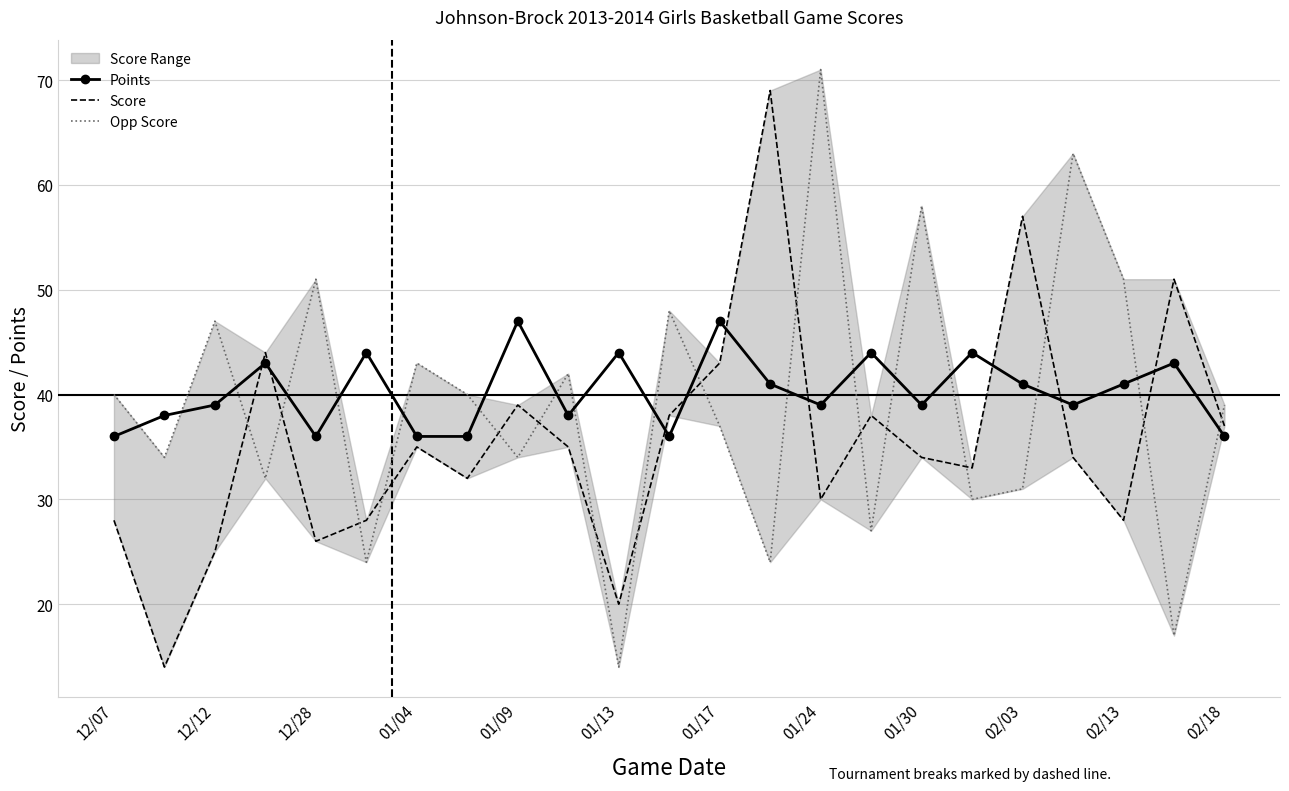

What is the minimum value shown in the chart?

14